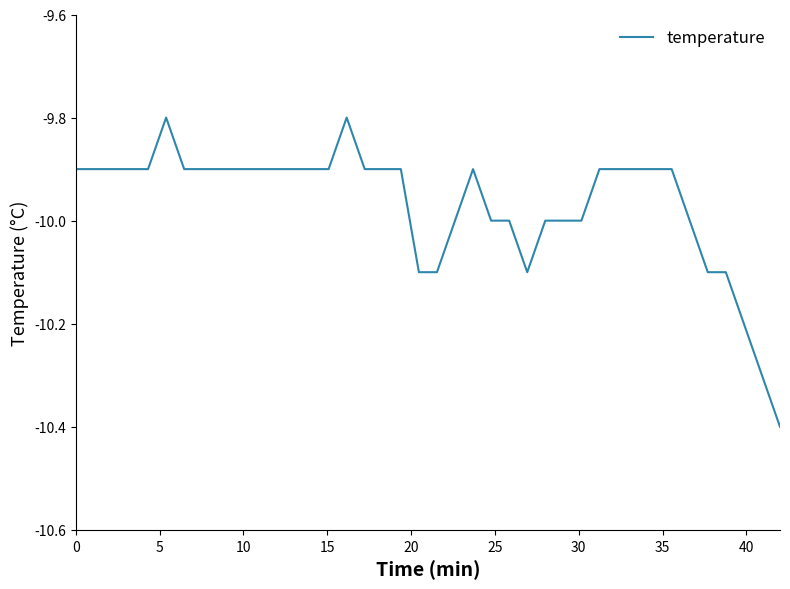

What is the difference between the maximum and minimum values?

0.6